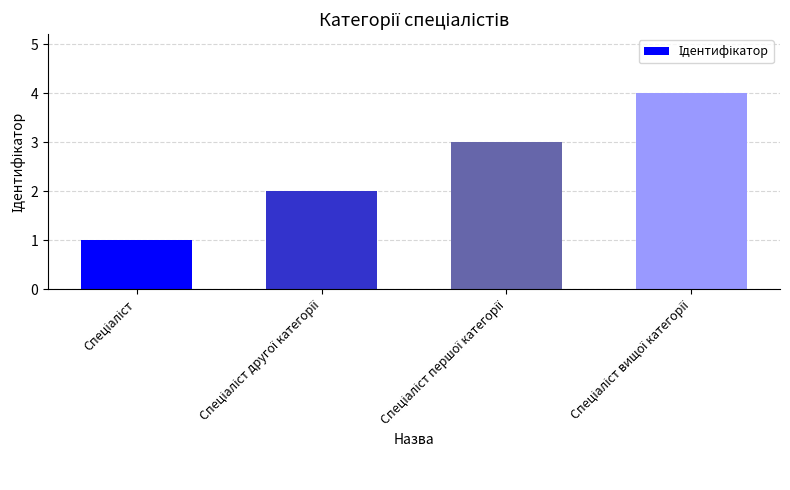

What is the sum of all values?

10